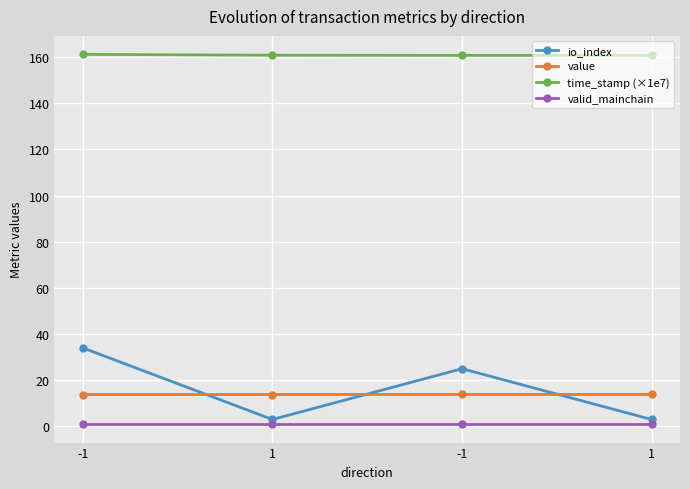

What is the label of the 2nd point from the left?

1